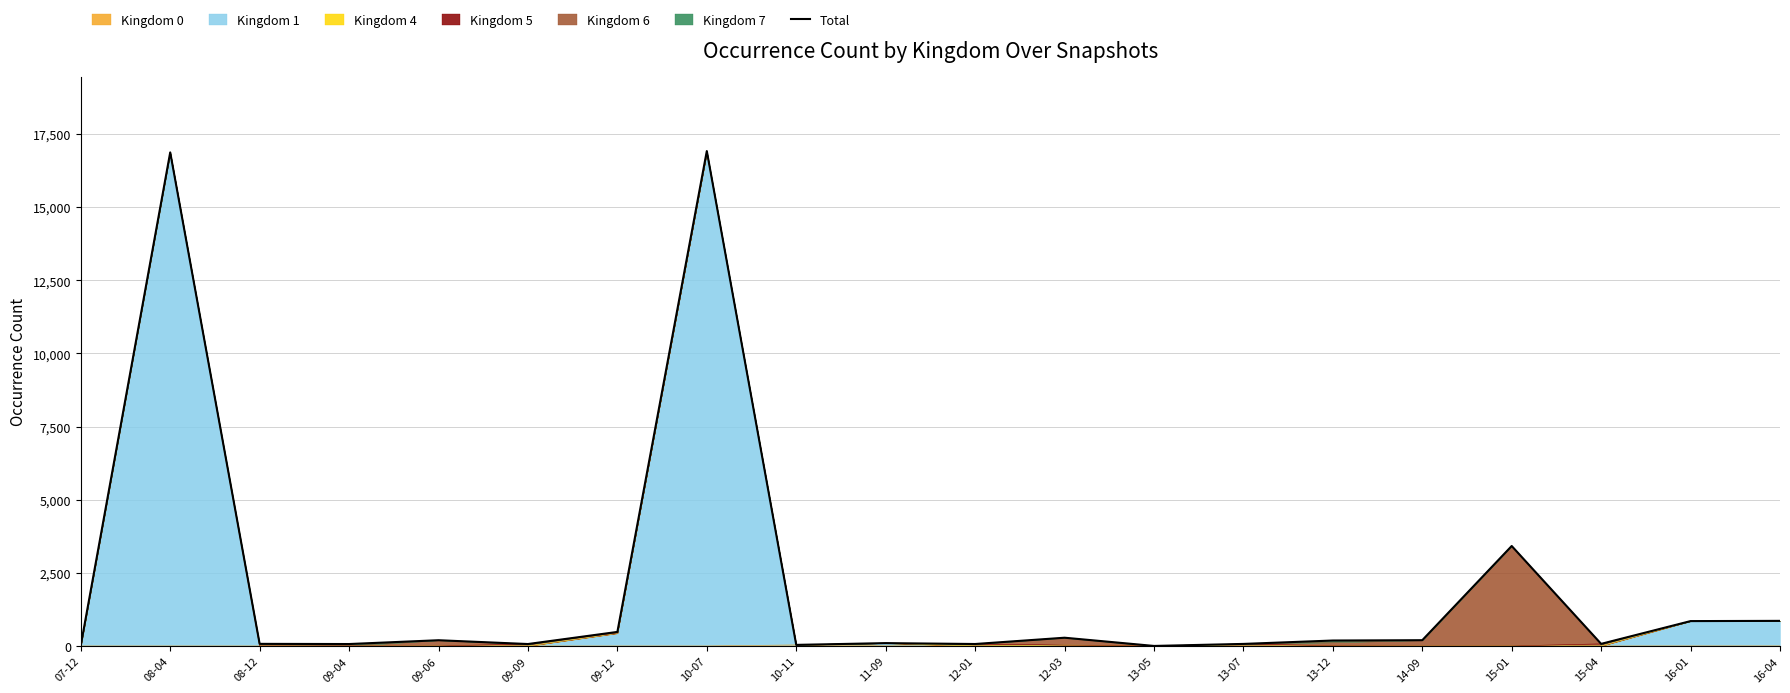

Reading left to right, transcribe all the data shown in this chart.

07-12=20	08-04=16870	08-12=72	09-04=66	09-06=196	09-09=66	09-12=480	10-07=16915	10-11=37	11-09=97	12-01=67	12-03=282	13-05=1	13-07=70	13-12=186	14-09=197	15-01=3417	15-04=72	16-01=850	16-04=858